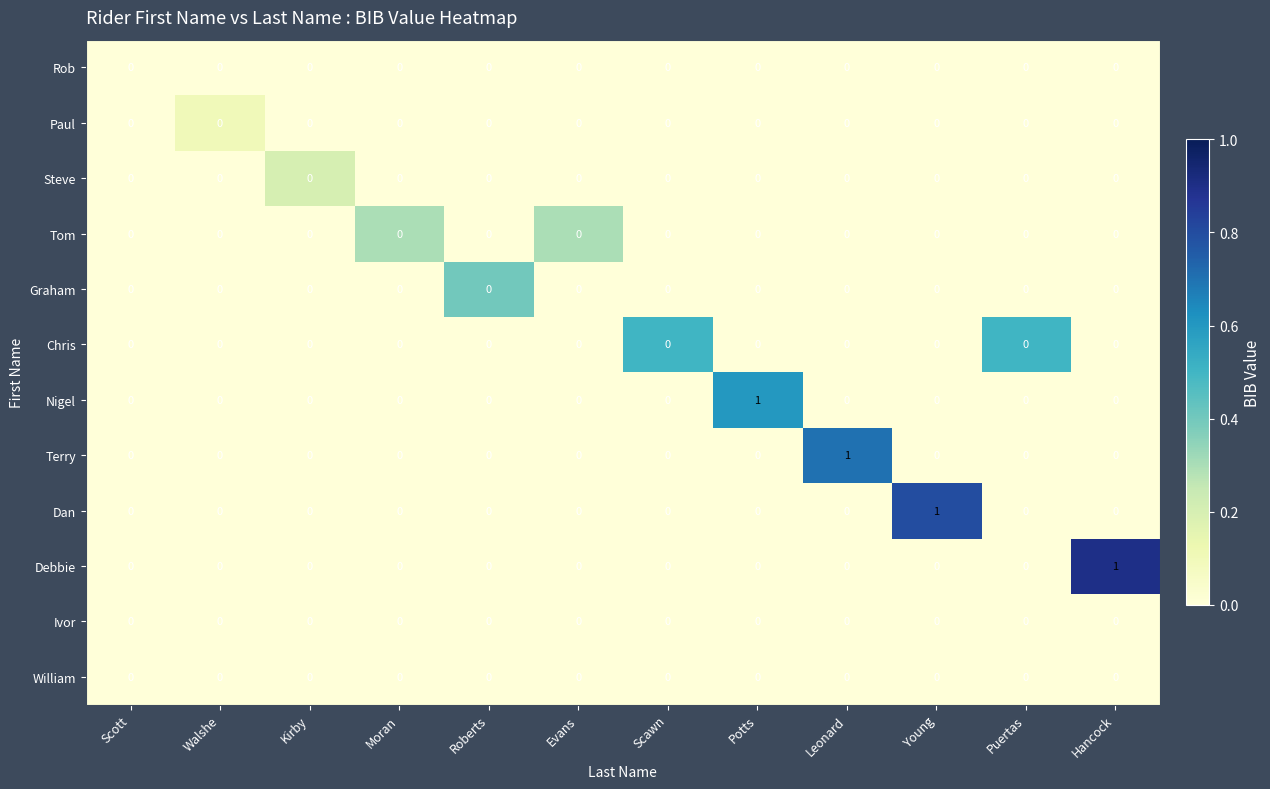

Between Puertas and Hancock, which series saw the biggest shift?

Debbie